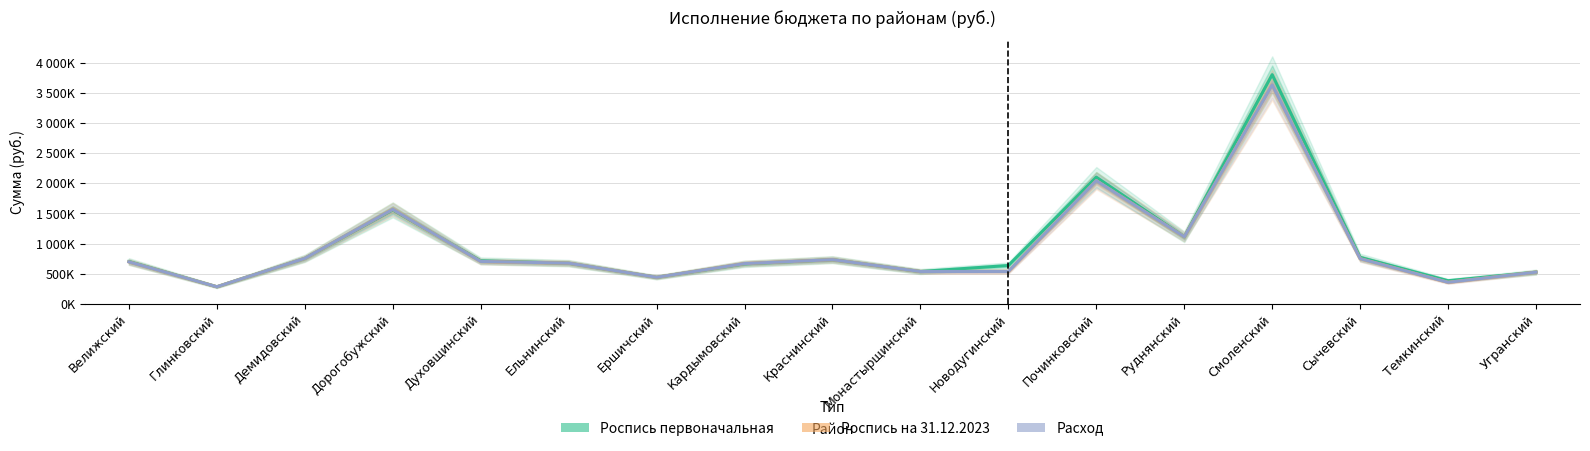

What is the greatest value displayed?

3806400